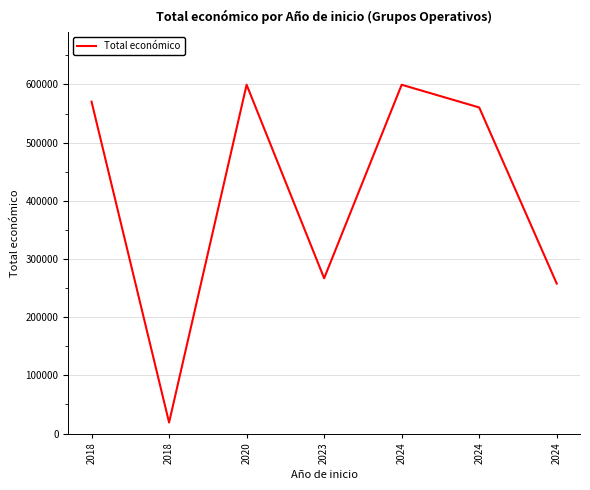

The chart shows a value of 834969 at 2018. True or false?

False